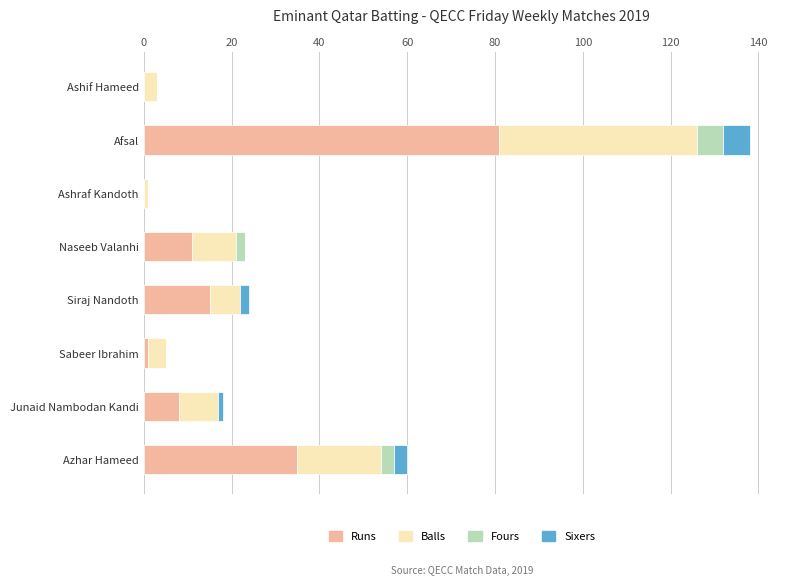

What is the total value across all series at Ashif Hameed?

3